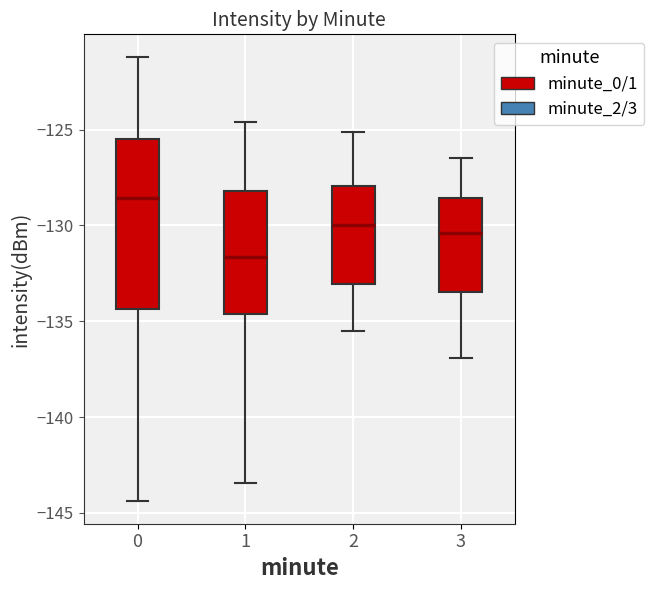

Reading left to right, read every box against the y-axis: the position of its median line, the range the box covers, and the ends of its whiskers. The values are not printed on the chart, so give them approximately, as read against the axis.

0: median -128.5, box -134.5 to -125.5, whiskers -144.5 to -121.0
1: median -131.5, box -134.5 to -128.0, whiskers -143.5 to -124.5
2: median -130.0, box -133.0 to -128.0, whiskers -135.5 to -125.0
3: median -130.5, box -133.5 to -128.5, whiskers -137.0 to -126.5